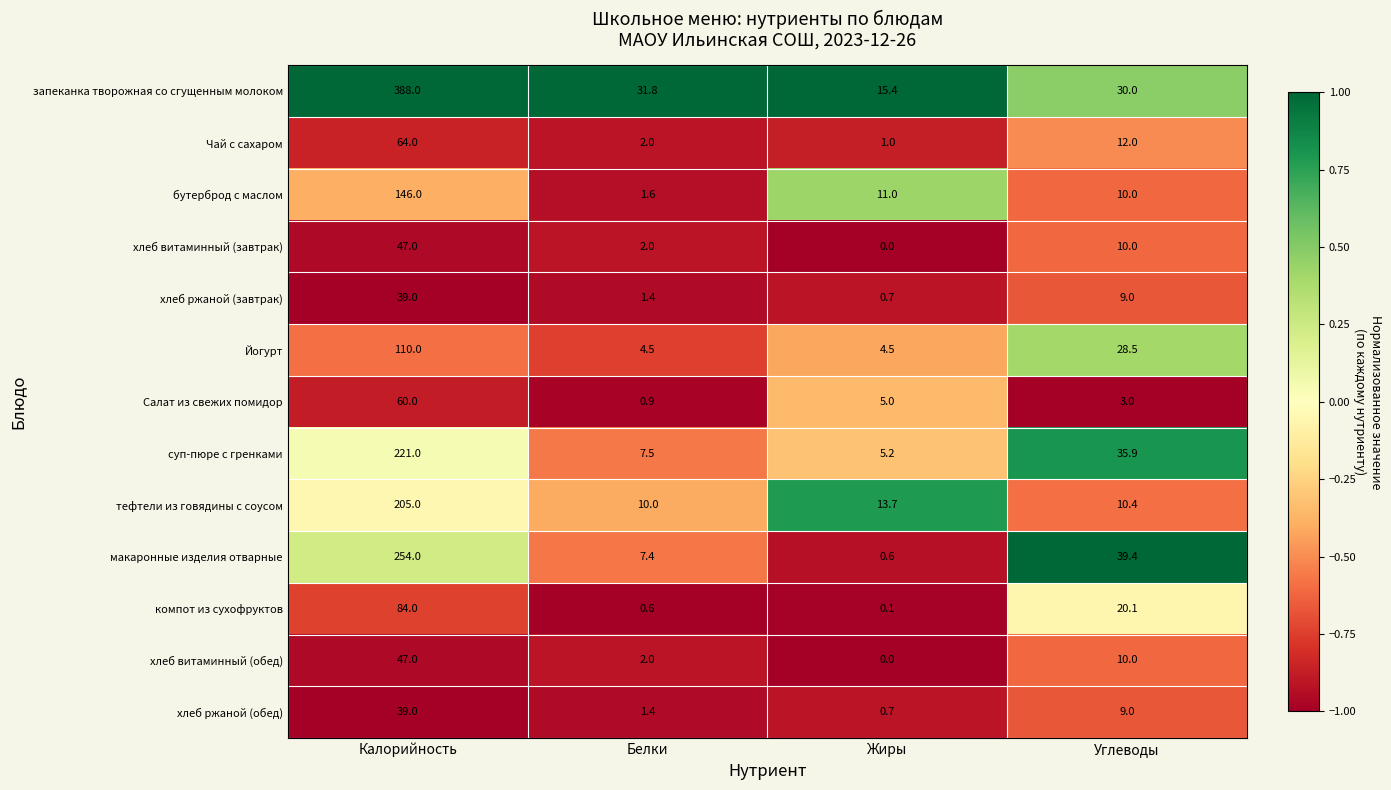

Which series has the largest range (max minus min)?

запеканка творожная со сгущенным молоком